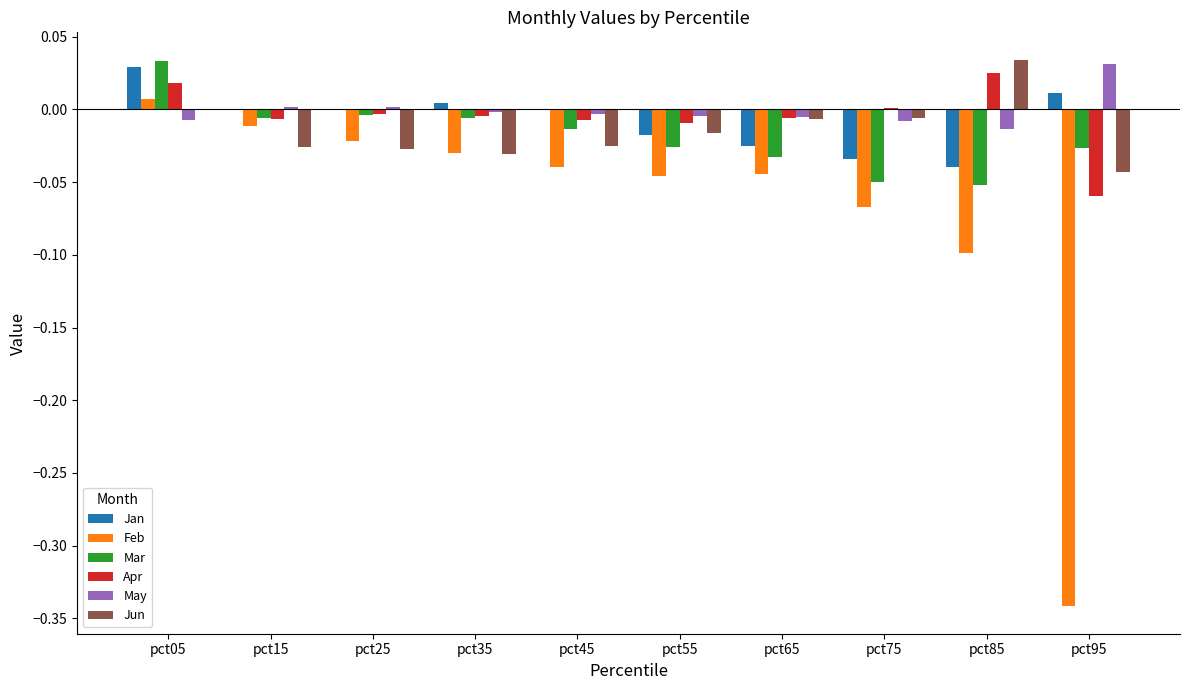

The value of Mar at pct05 is 0.0. True or false?

True